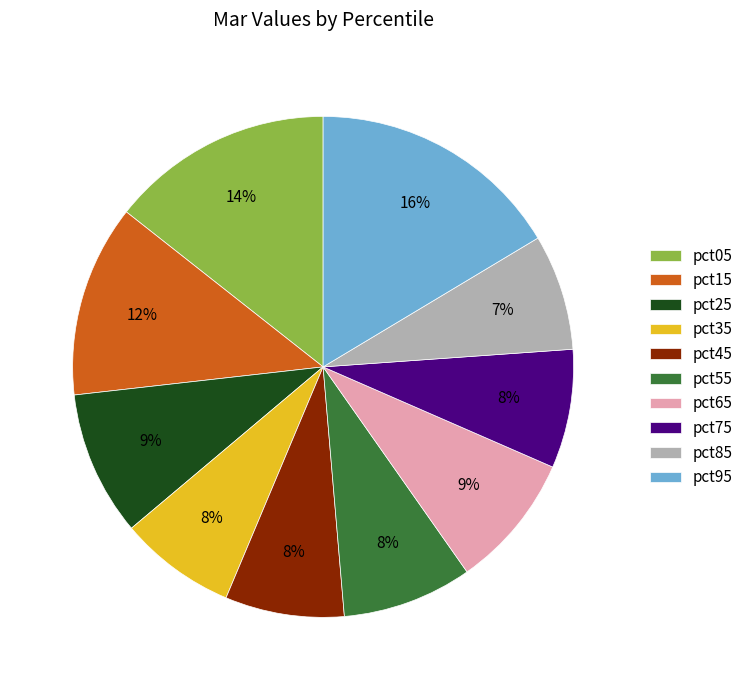

Combined, do pct25 and pct95 account for over 50%?

No